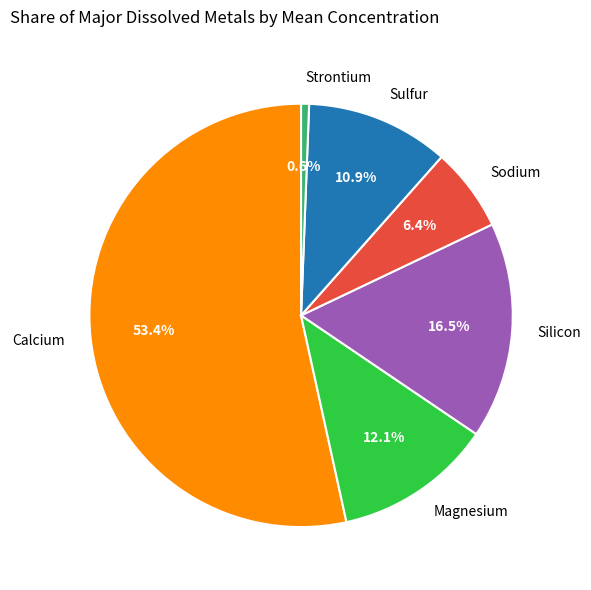

How many segments does this pie chart have?

6